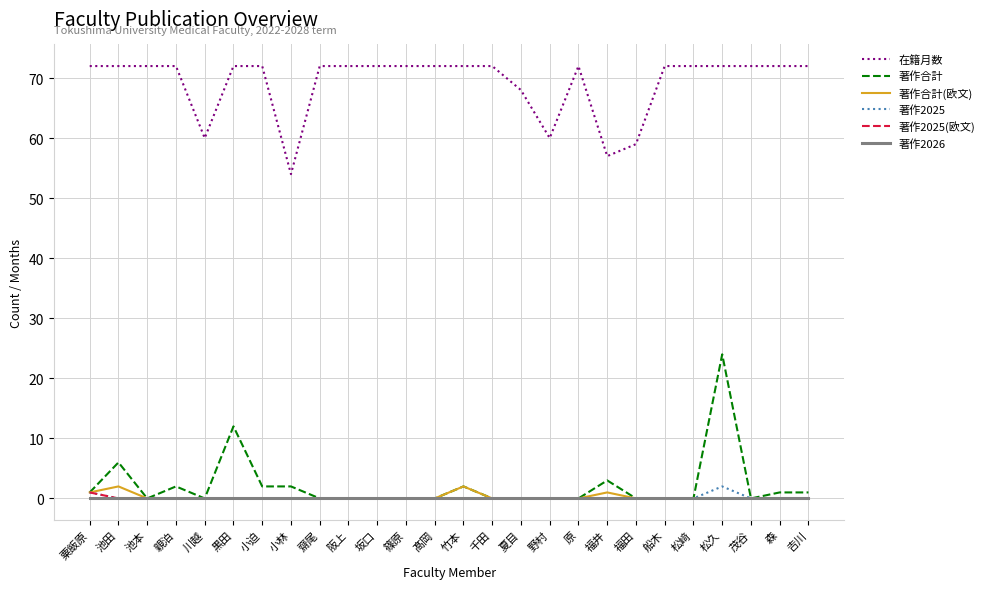

What is the approximate value of 在籍月数 at 阪上, to the nearest 10?

70